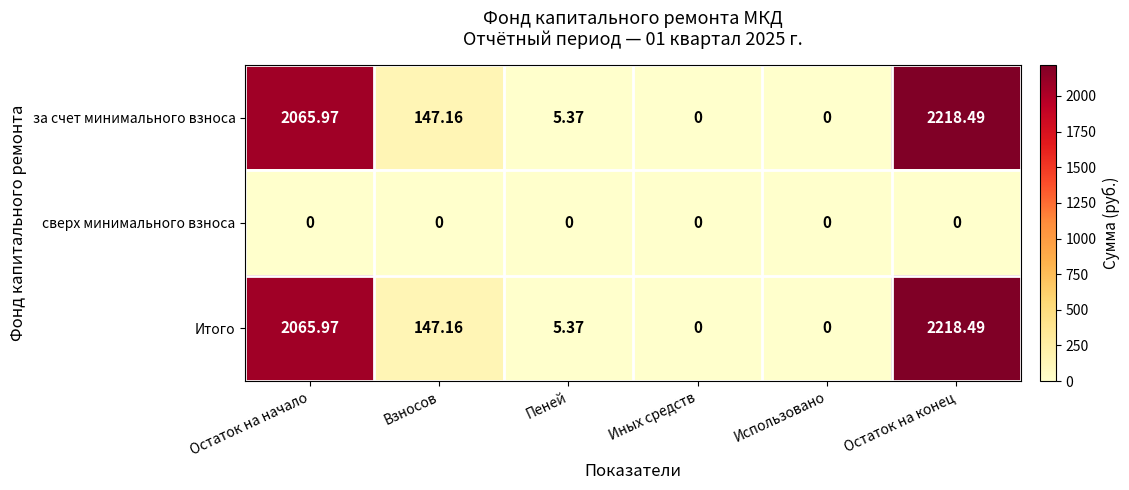

How many data points in Итого are less than 147?

3